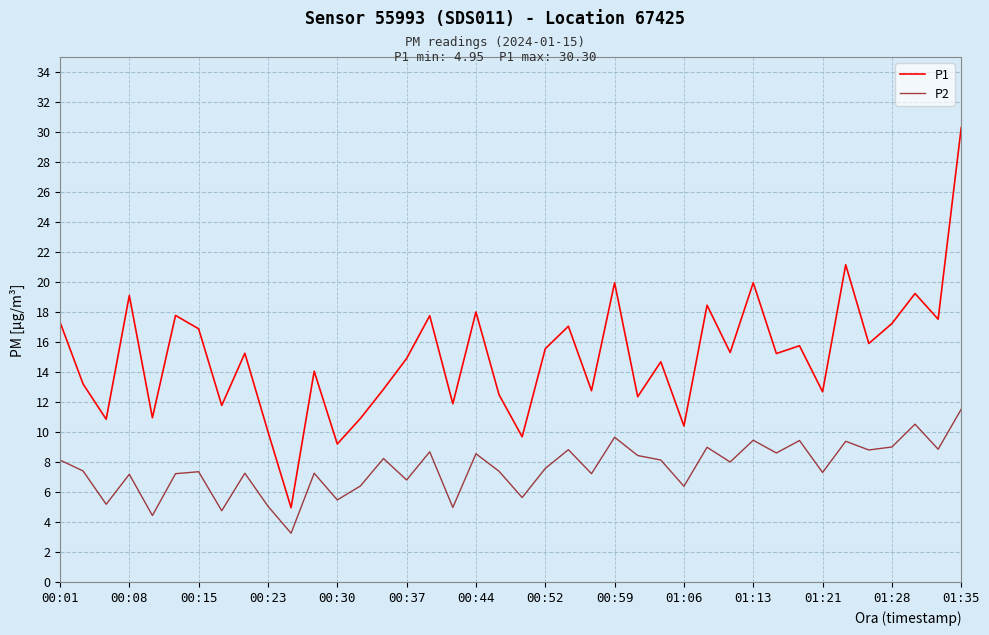

Which series has the widest spread of values?

P1